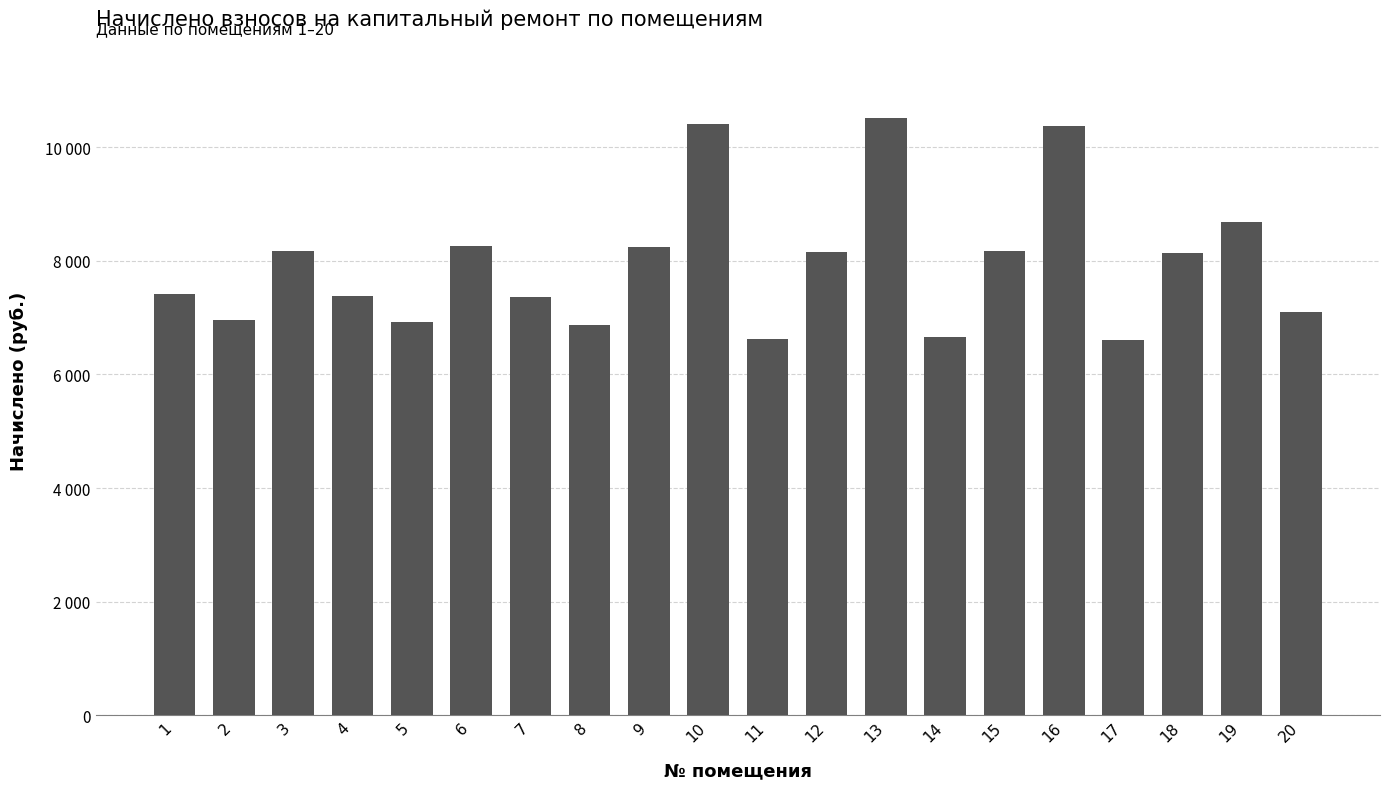

Does the chart contain any negative values?

No